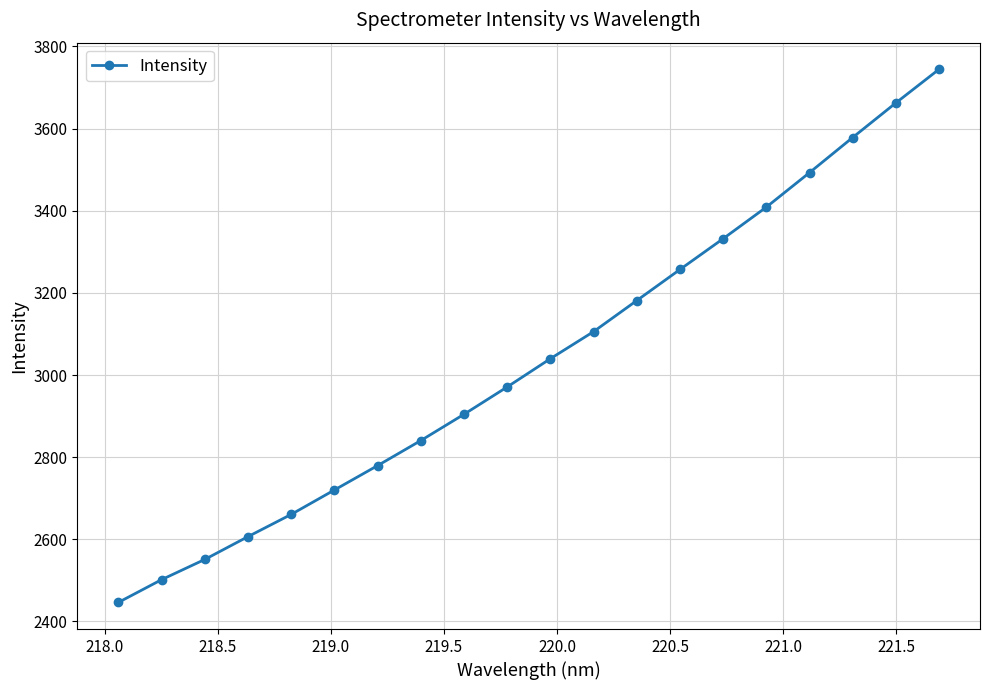

What is the maximum value shown in the chart?

3744.3